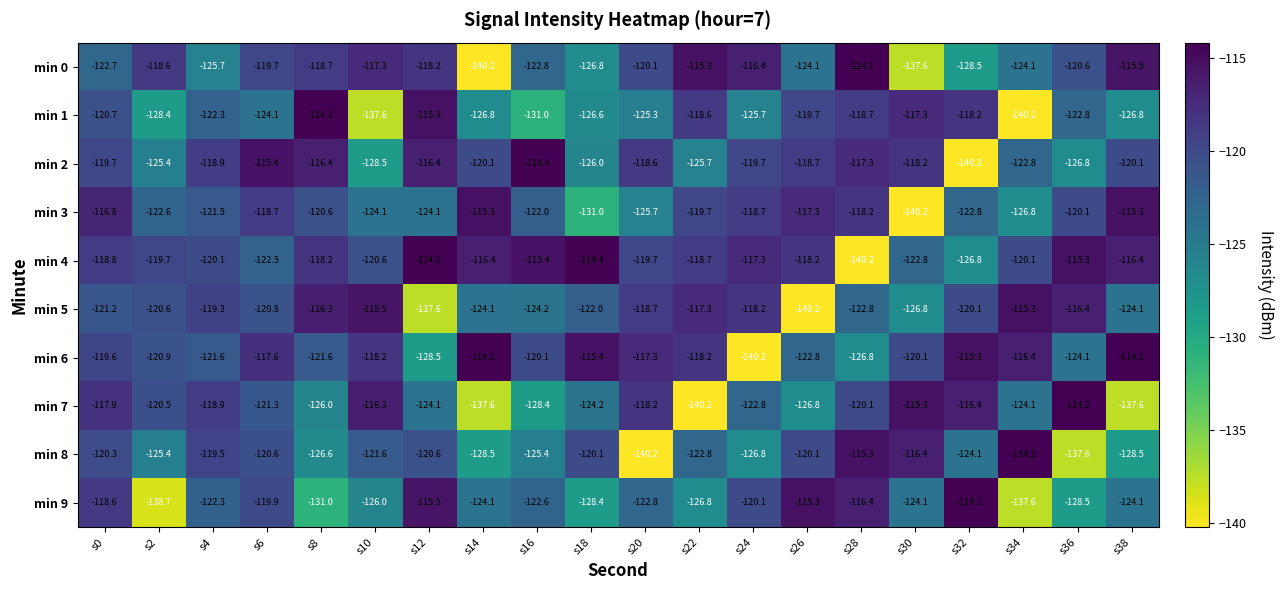

At which label is min 3 closest to -127?

s34